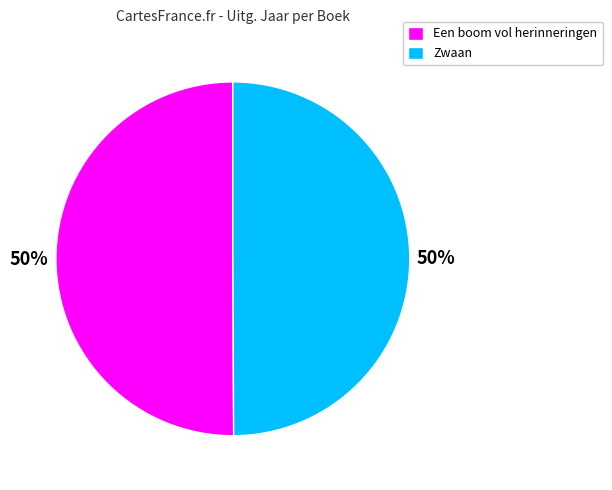

What is the ratio of the value at Zwaan to the value at Een boom vol herinneringen?

1.0